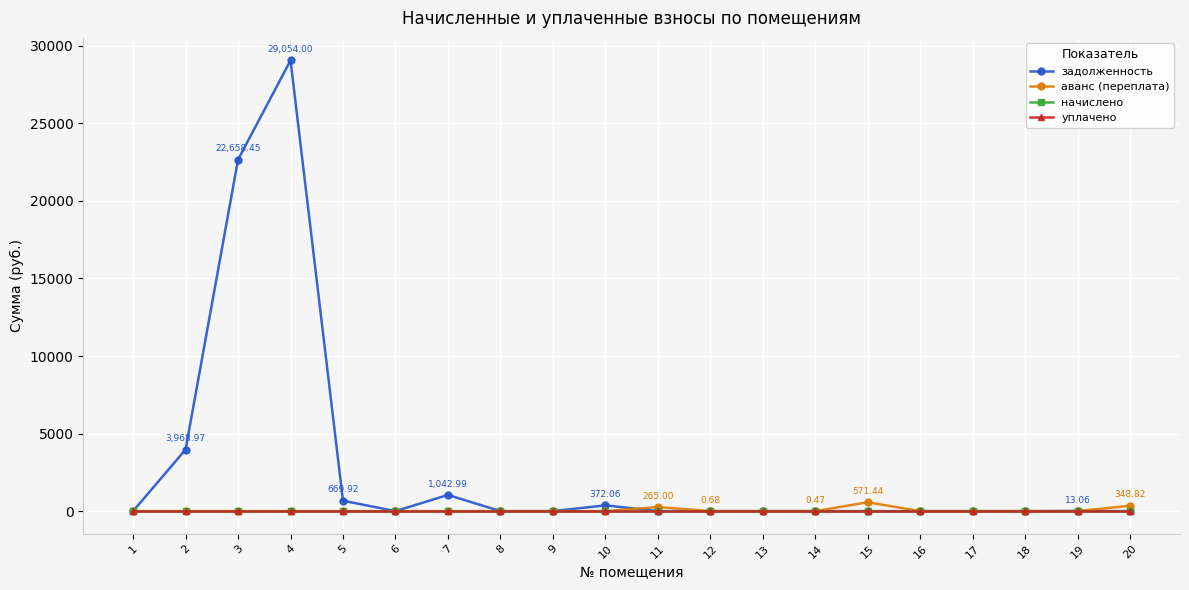

Is the value of уплачено at 15 greater than the value of начислено at 15?

No